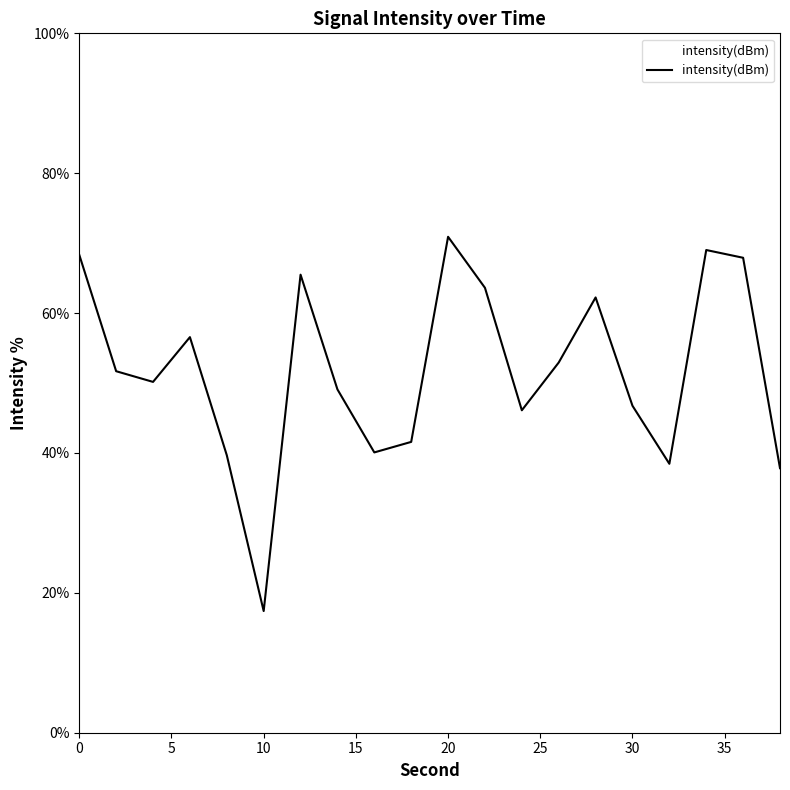

What is the difference between the maximum and minimum values?

53.5